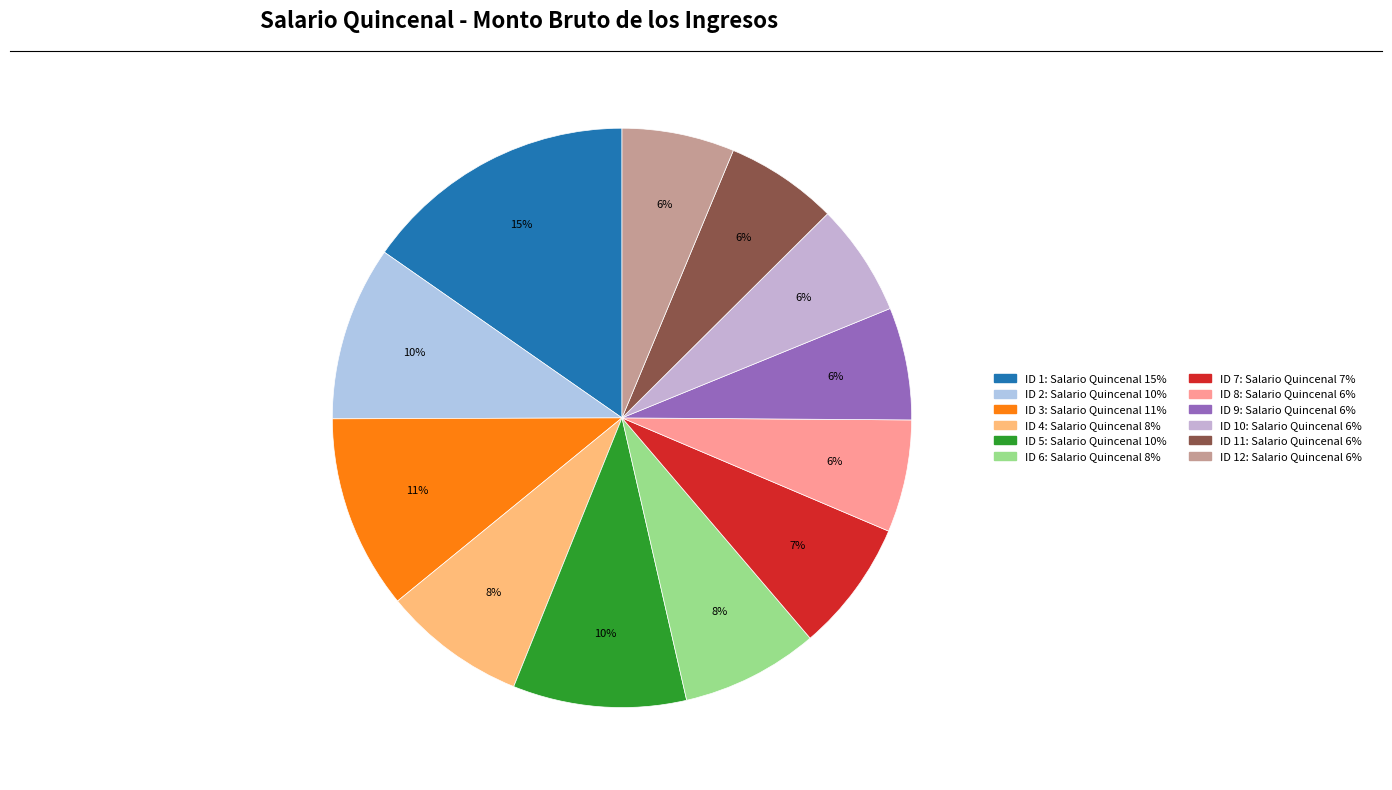

To the nearest percent, what is the combined percentage of ID 4: Salario Quincenal and ID 6: Salario Quincenal?

16%